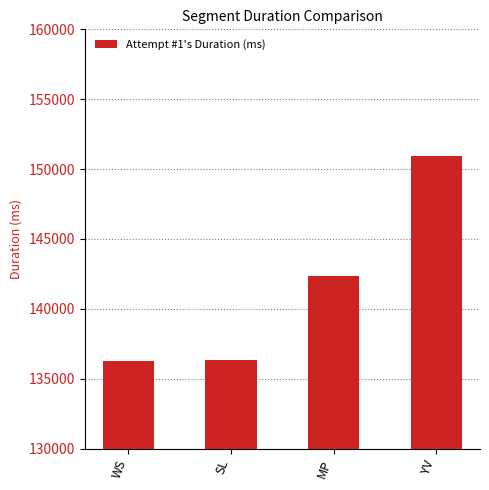

True or false: the data shows 193803 at SL.

False